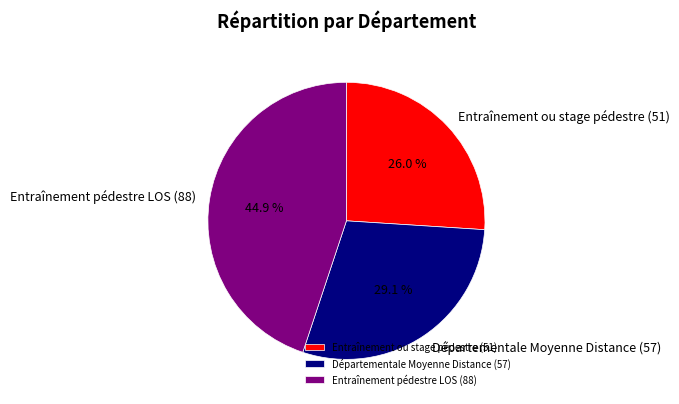

Does any single category account for the majority?

No